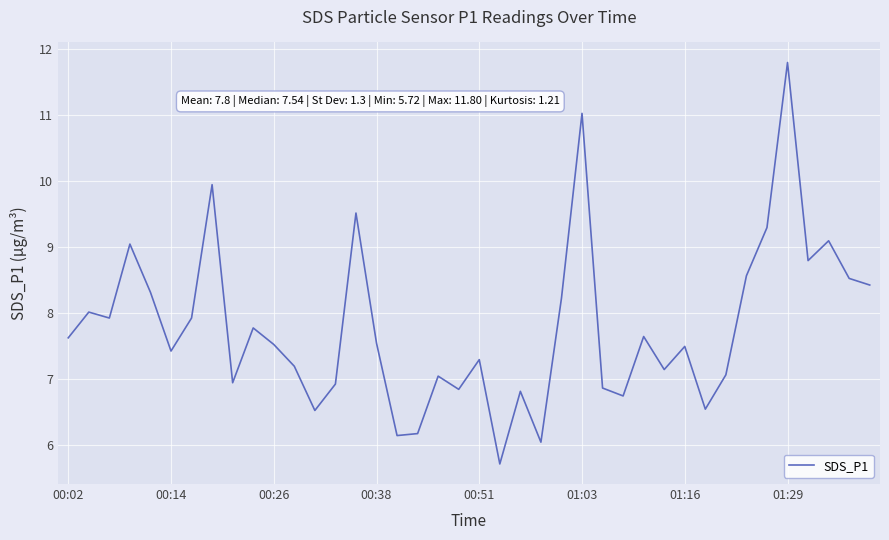

What is the difference between the maximum and minimum values?

6.1